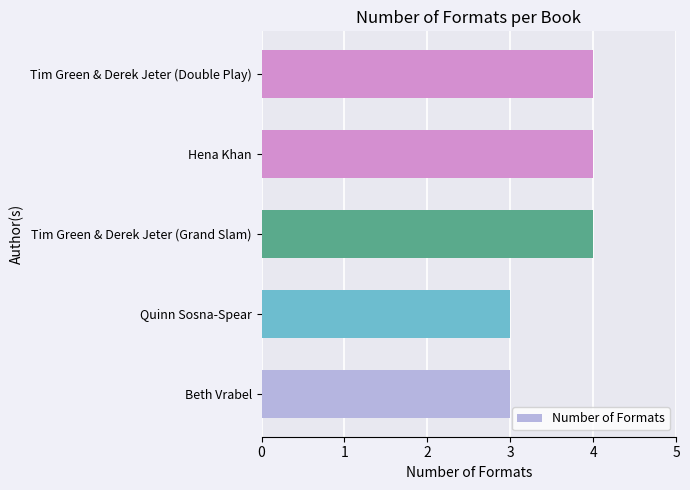

Count the number of data series in this chart.

1